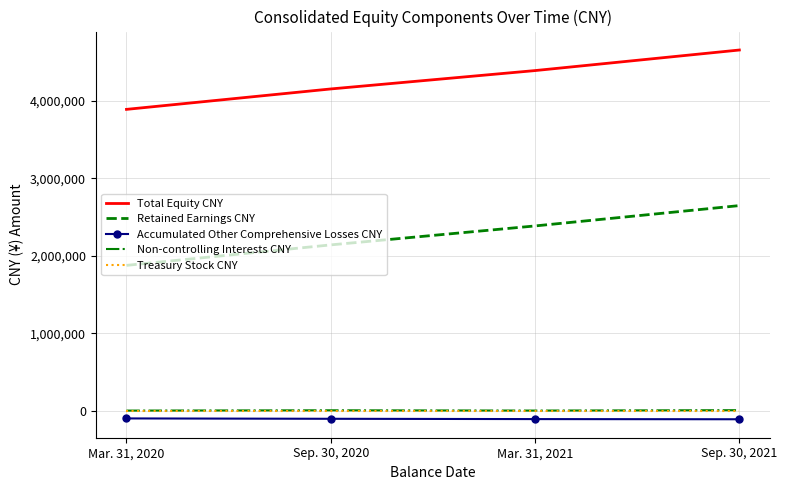

What is the difference between the highest and lowest values at Sep. 30, 2021?

4758758